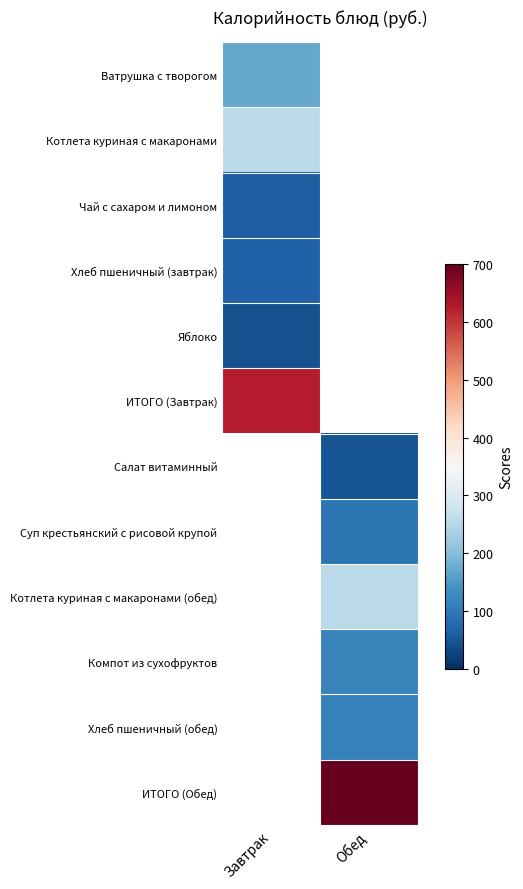

Which category has the lowest value in the Яблоко series?

Завтрак